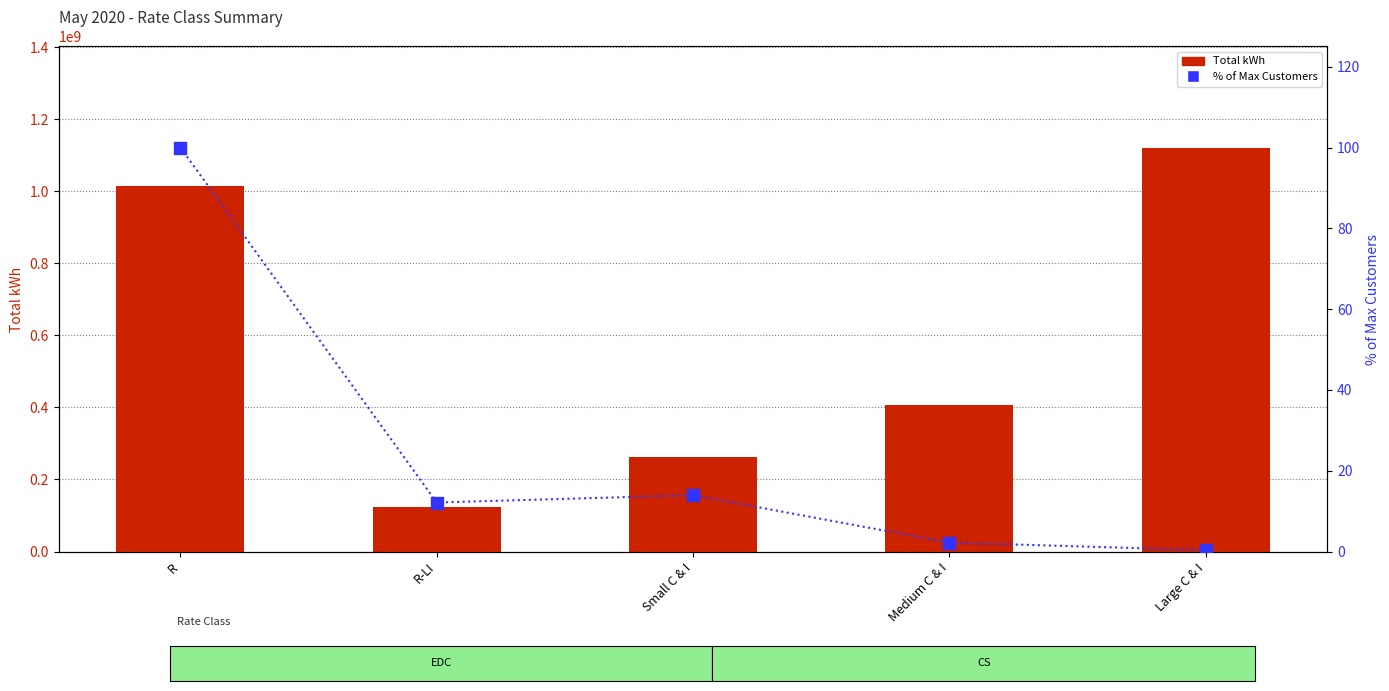

Which series has the largest total across all categories?

Total kWh